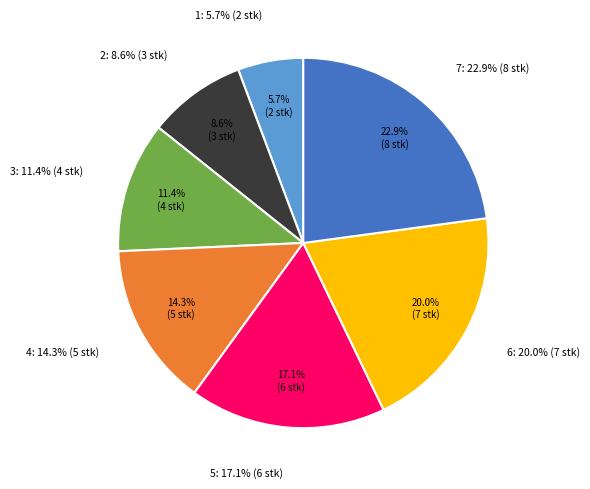

What is the change in value from Вторник to Суббота?

+4